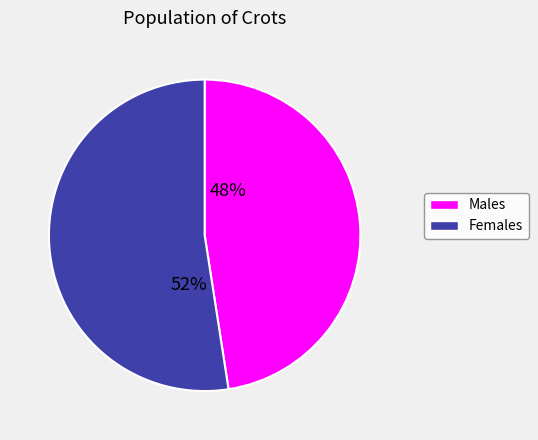

Is there a majority slice in this chart?

Yes